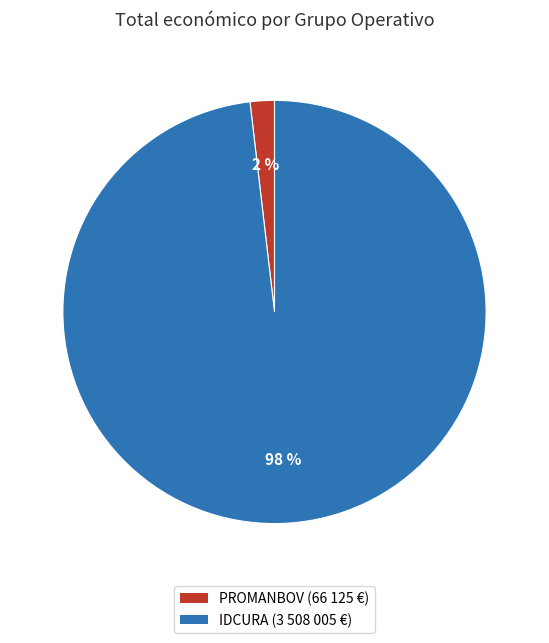

Does any single category account for the majority?

Yes